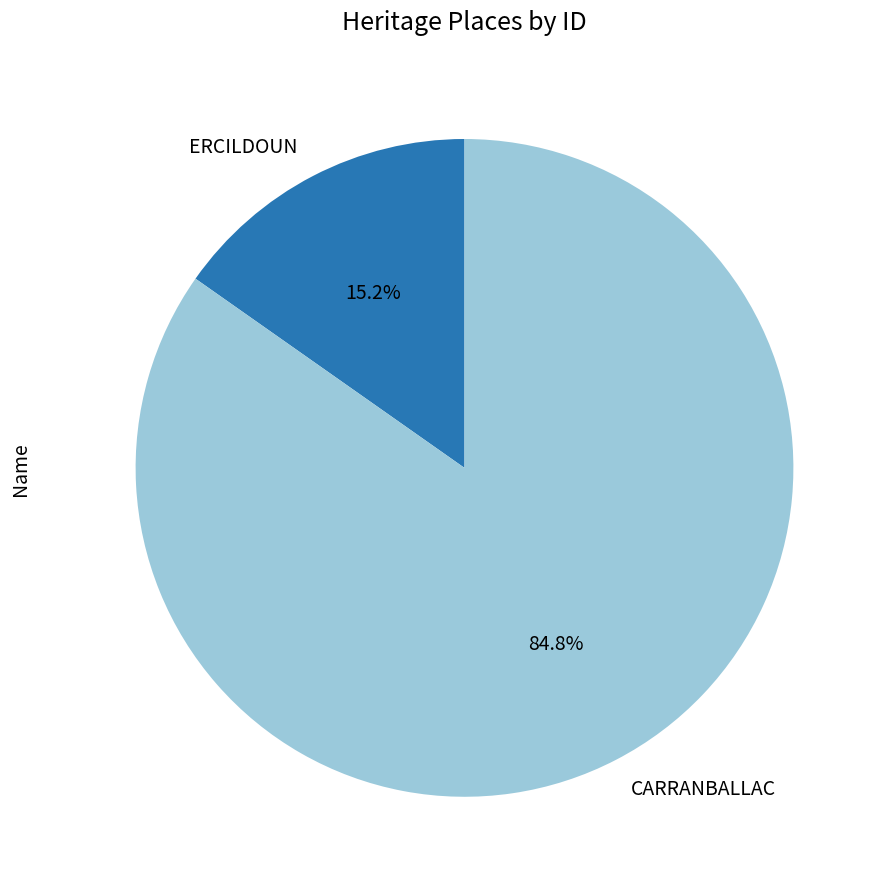

Is it true that CARRANBALLAC is 85% of the pie?

True